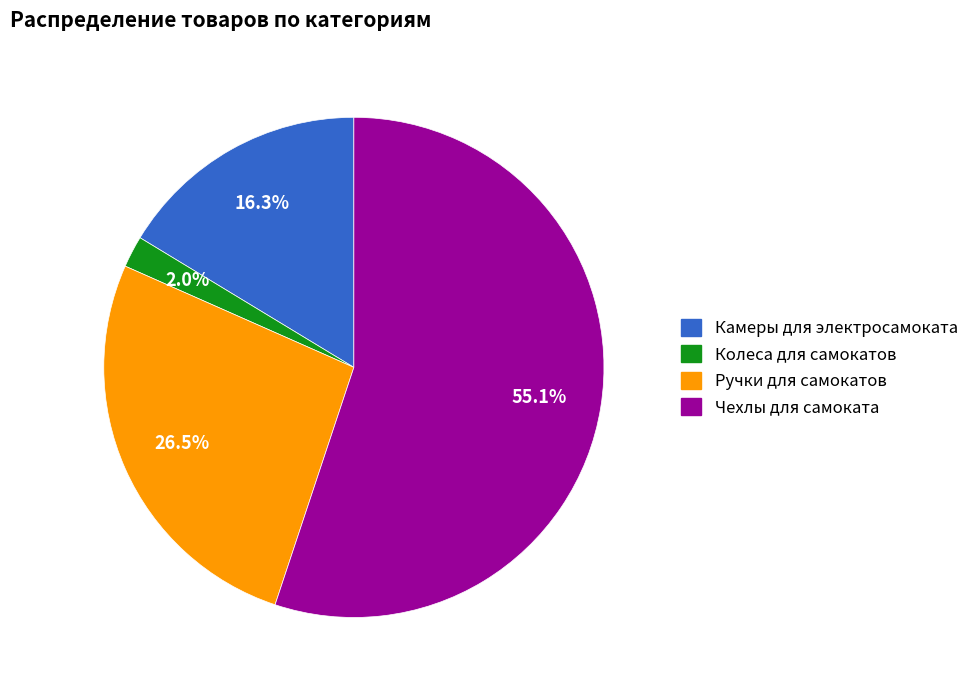

Which category accounts for the majority?

Чехлы для самоката